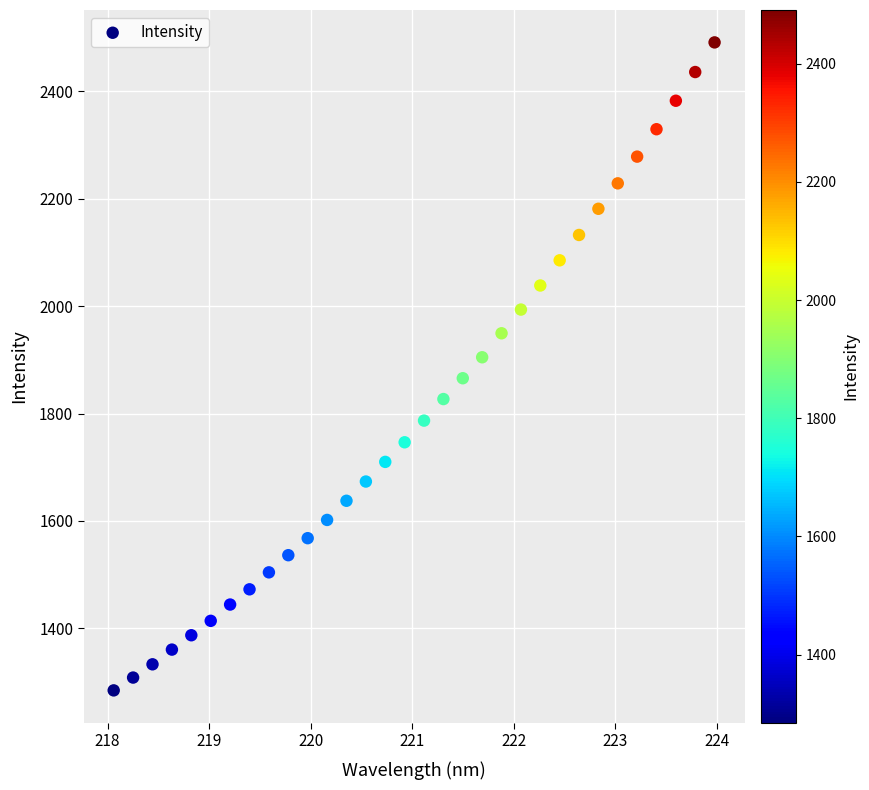

What is the range of Y values (max minus min)?

1206.2